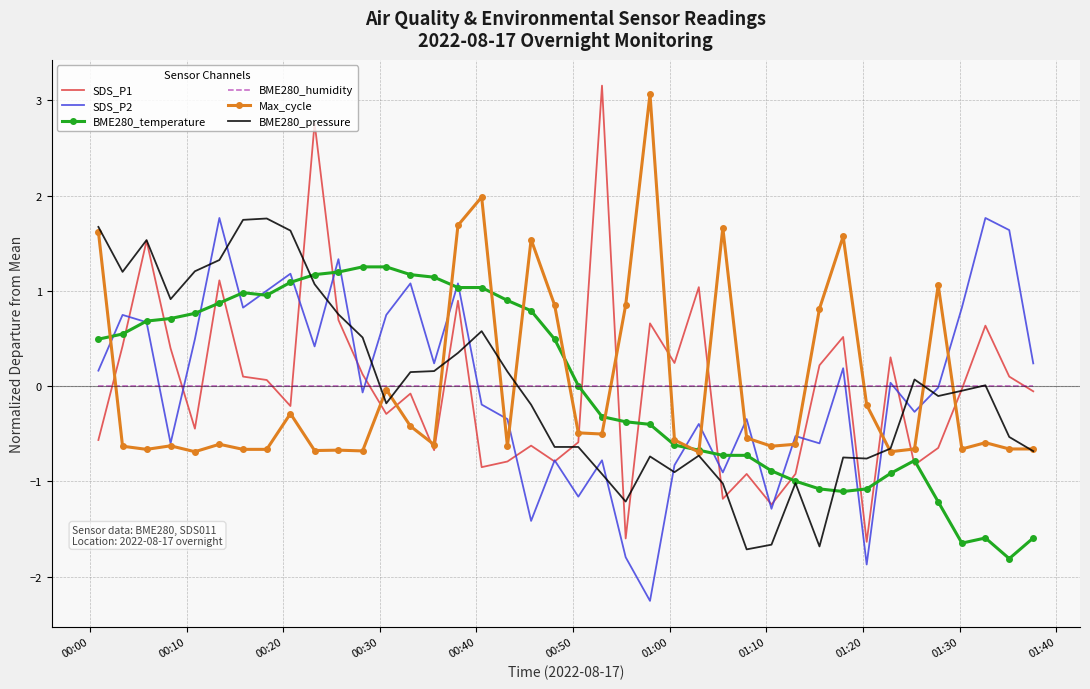

Which series has the widest spread of values?

SDS_P1